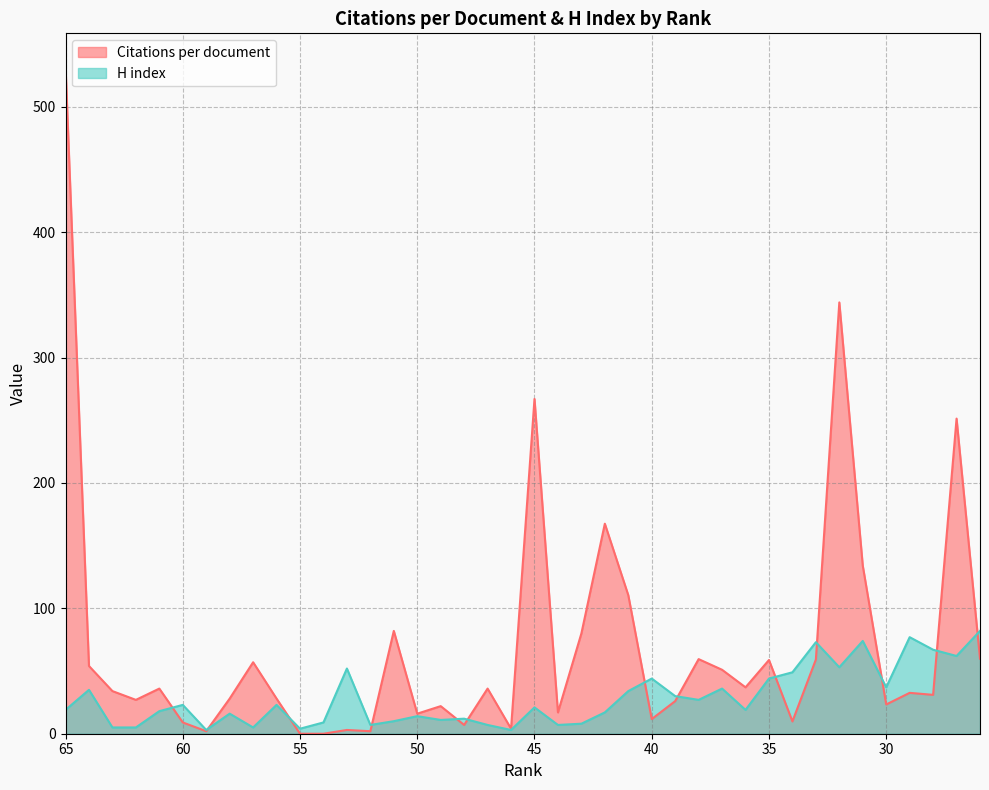

What is the value of the H index point at the 10th from the left?

23.0